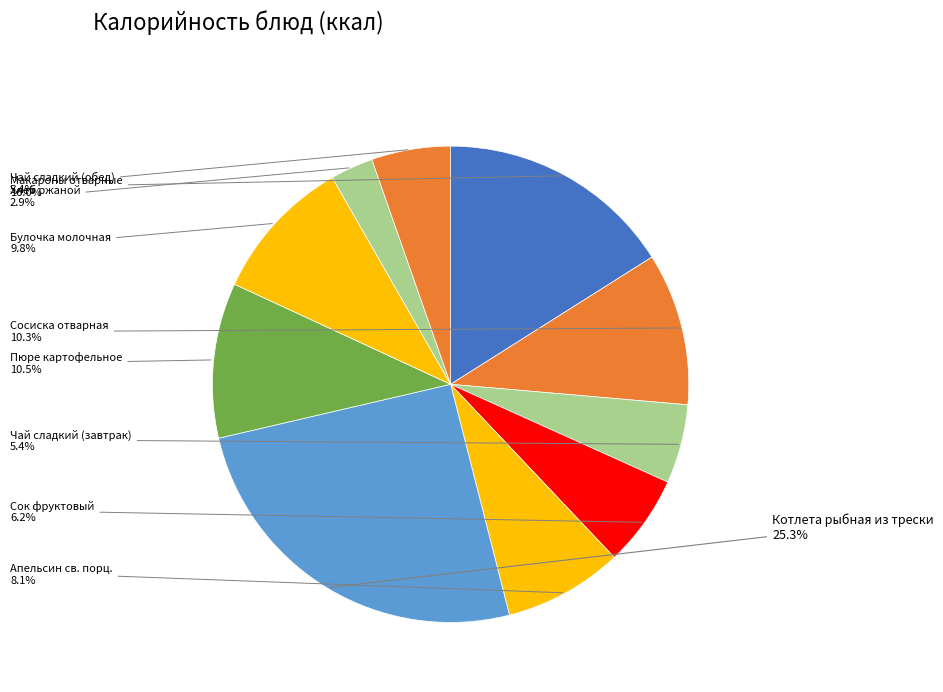

Count the number of slices in the pie.

10